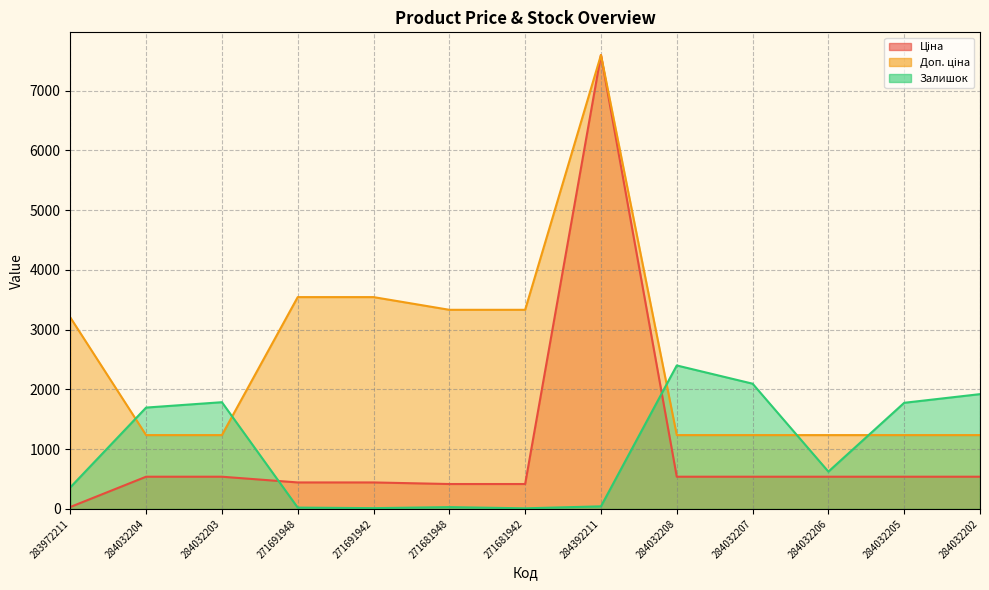

Where is the first local maximum for Доп. ціна?

284392211